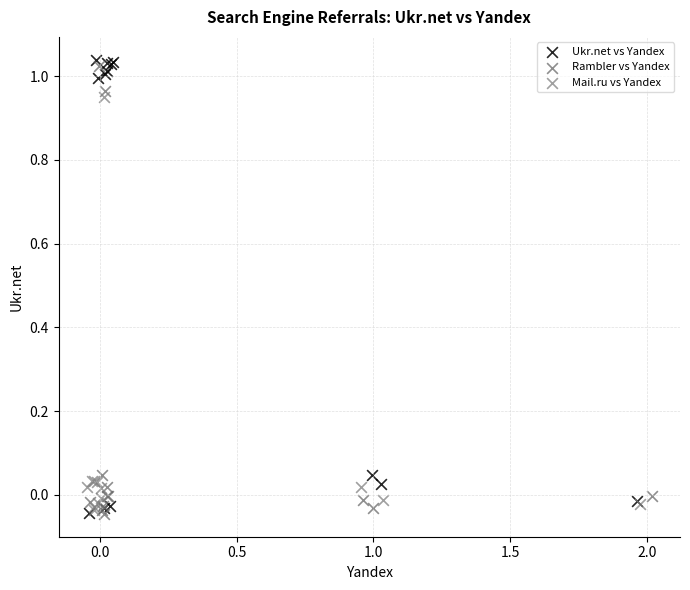

What are all the series names shown in the legend?

Ukr.net vs Yandex, Rambler vs Yandex, Mail.ru vs Yandex